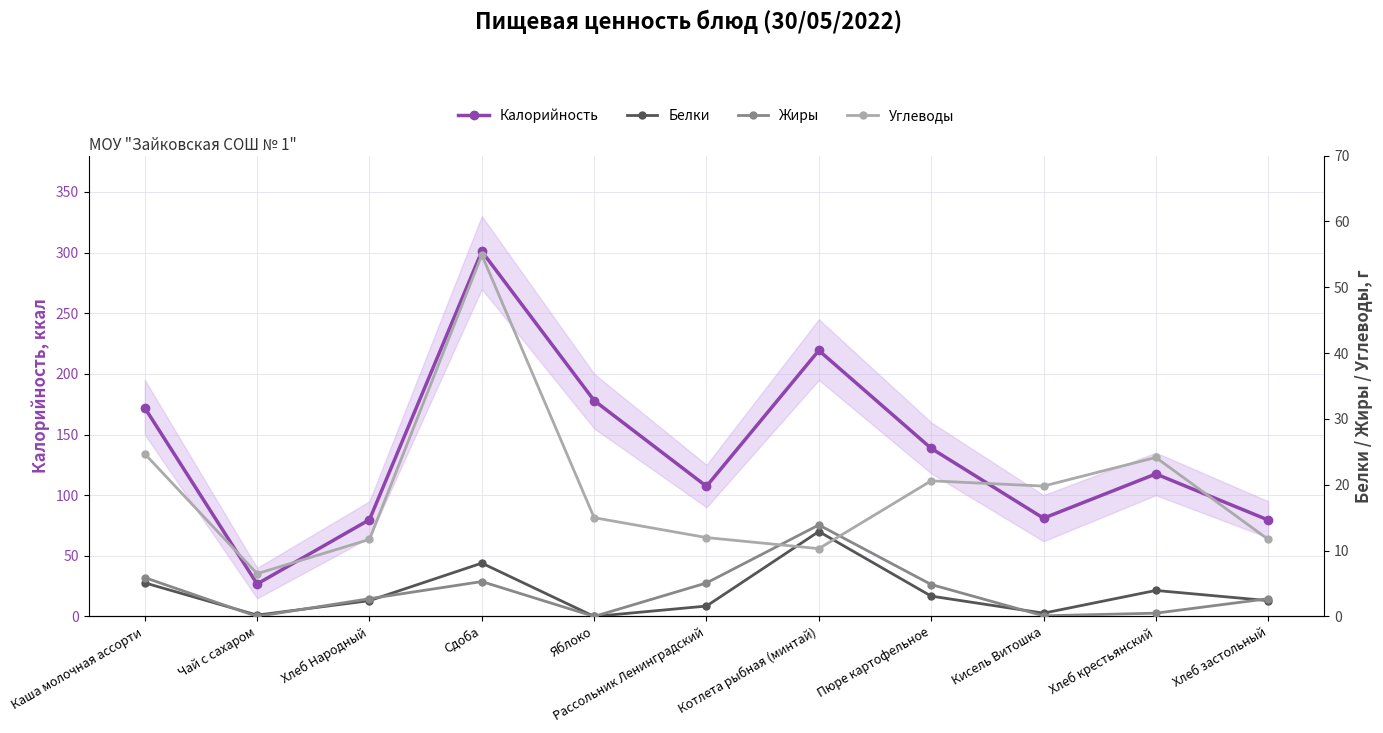

What is the sum of all Белки values?

40.2